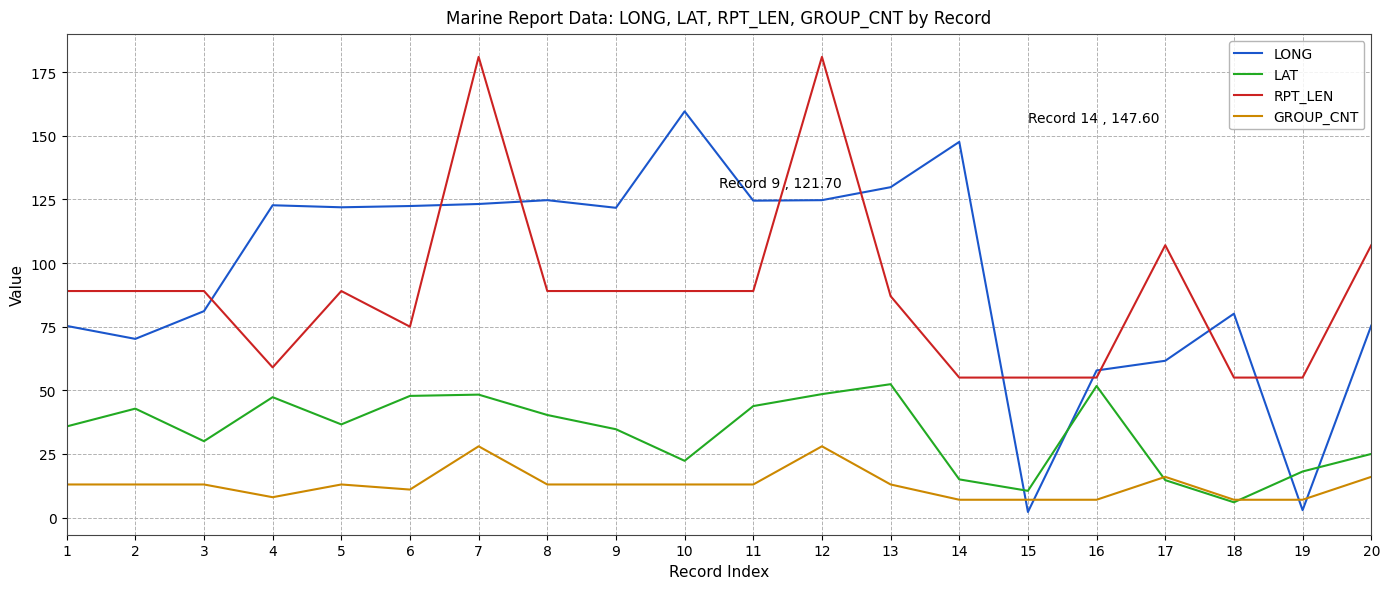

List the series in order of their peak value, highest first.

RPT_LEN, LONG, LAT, GROUP_CNT